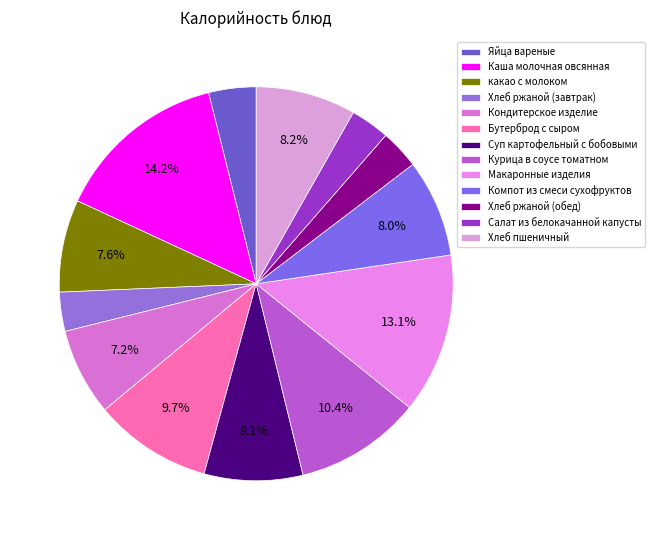

What is the change in value from Суп картофельный с бобовыми to Салат из белокачанной капусты?

-79